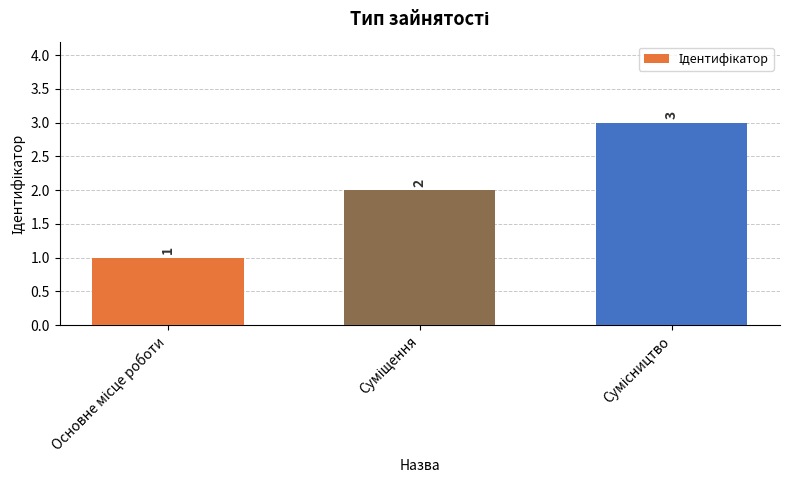

What is the value of the 3rd bar from the left?

3